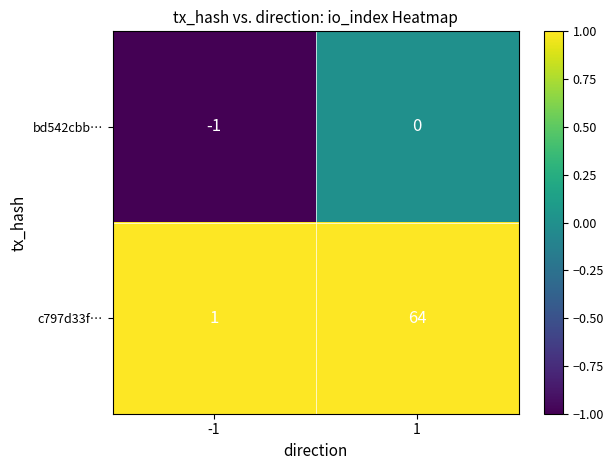

What is the spread (max minus min) of values at 1?

64